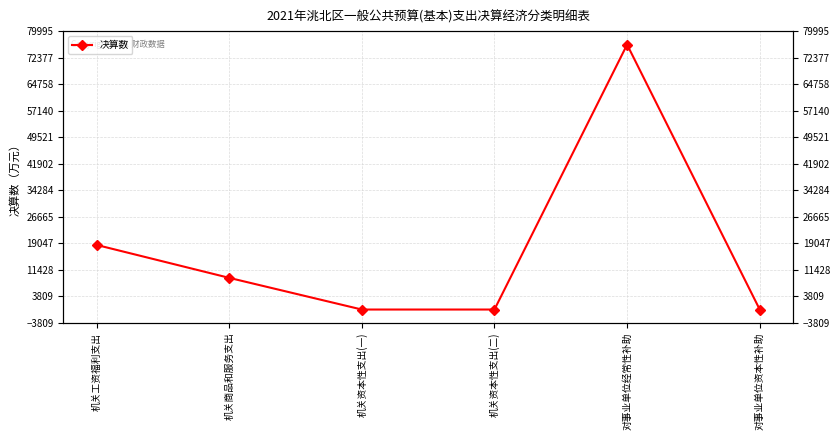

Is it true that the value at 对事业单位经常性补助 is 76186?

True